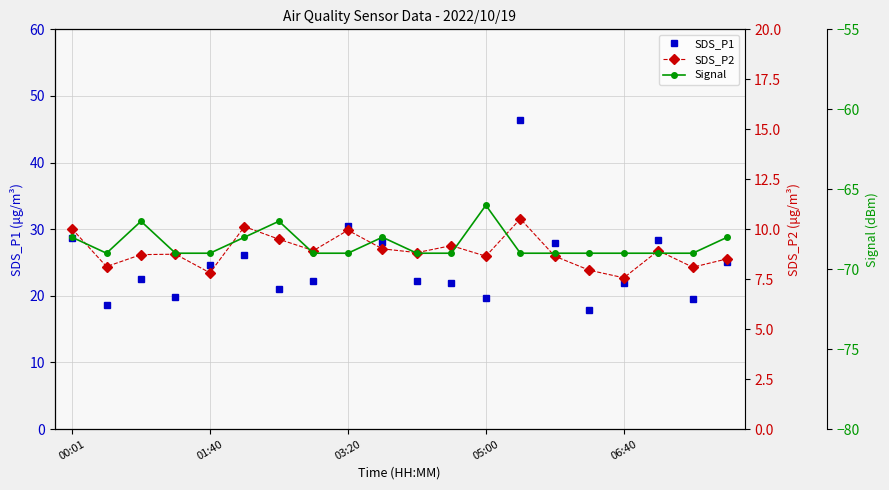

What is the maximum value for SDS_P1?

46.4